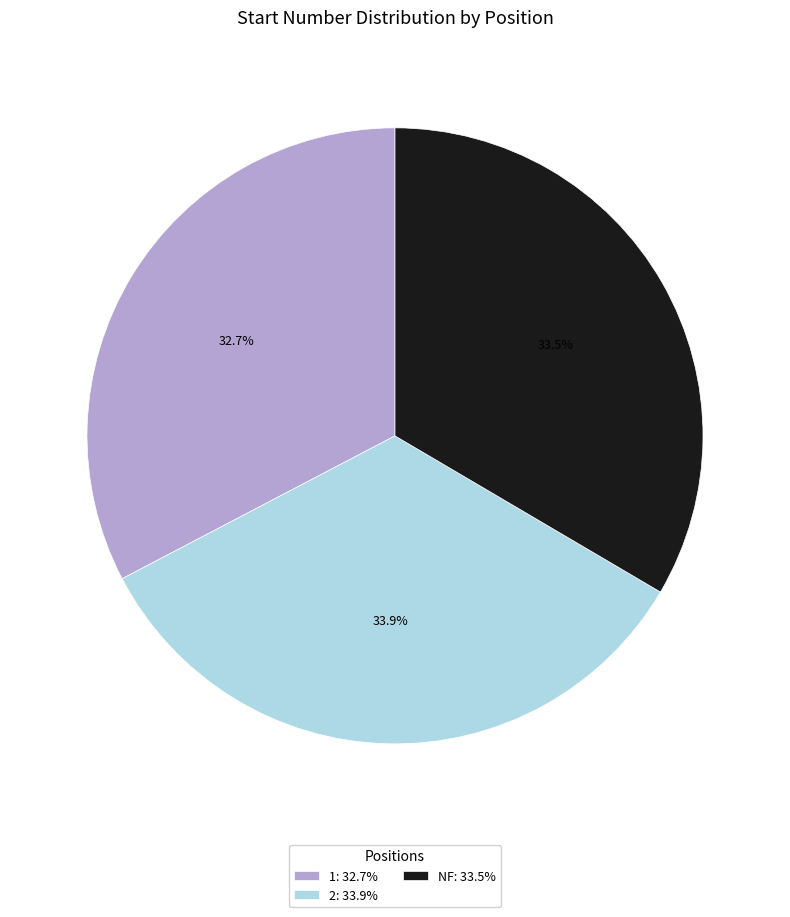

Which slice is the smallest?

1